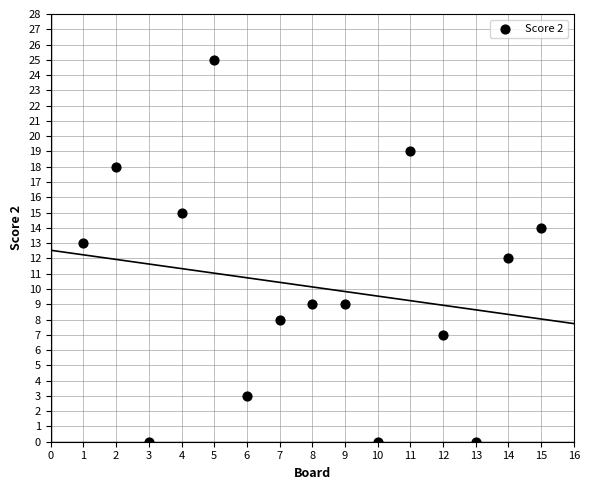

What is the range of Y values (max minus min)?

25